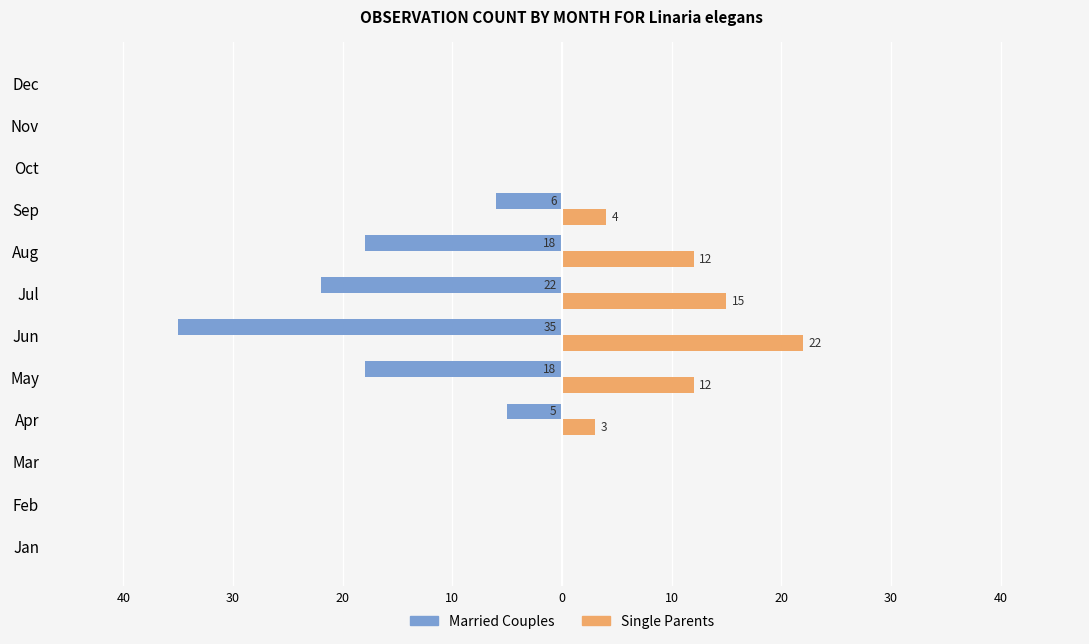

Reading right to left, extract all data points from this chart.

Married Couples: 0	0	0	-6	-18	-22	-35	-18	-5	0	0	0
Single Parents: 0	0	0	4	12	15	22	12	3	0	0	0